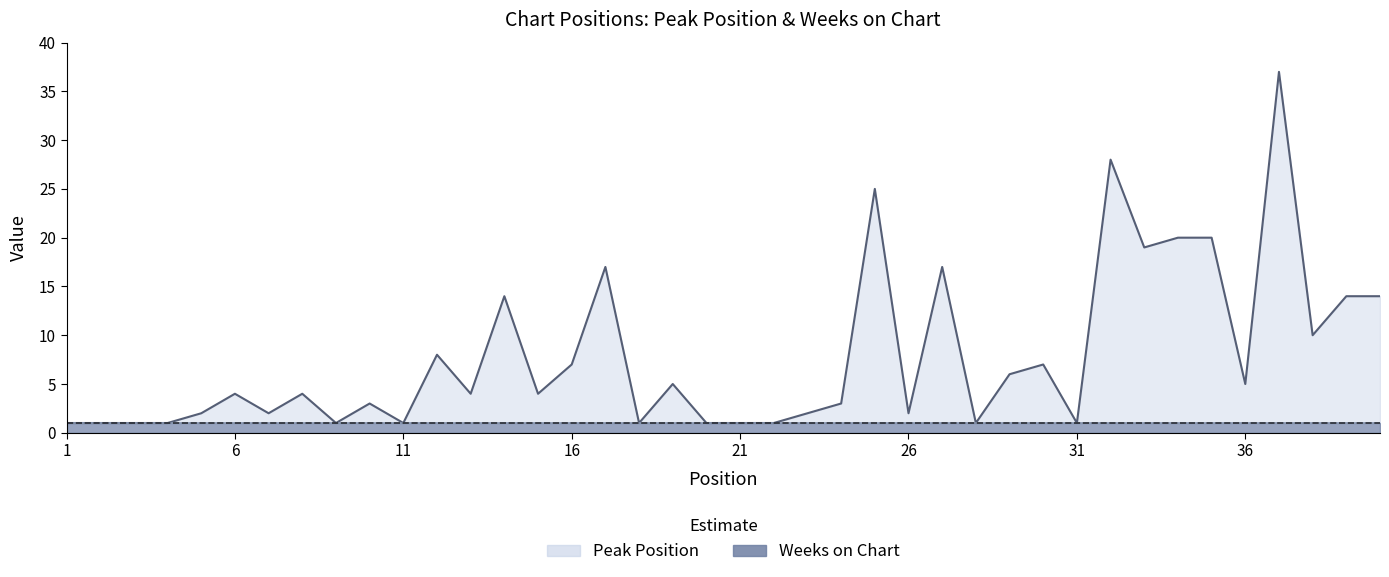

Reading right to left, transcribe all the data shown in this chart.

40=14	39=14	38=10	37=37	36=5	35=20	34=20	33=19	32=28	31=1	30=7	29=6	28=1	27=17	26=2	25=25	24=3	23=2	22=1	21=1	20=1	19=5	18=1	17=17	16=7	15=4	14=14	13=4	12=8	11=1	10=3	9=1	8=4	7=2	6=4	5=2	4=1	3=1	2=1	1=1